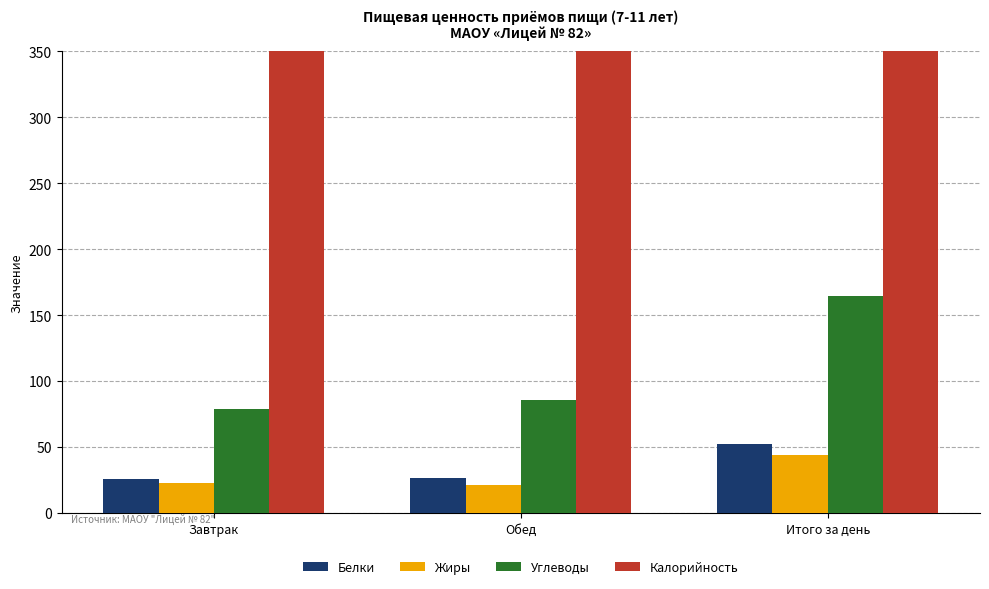

What position from the right is Завтрак?

3